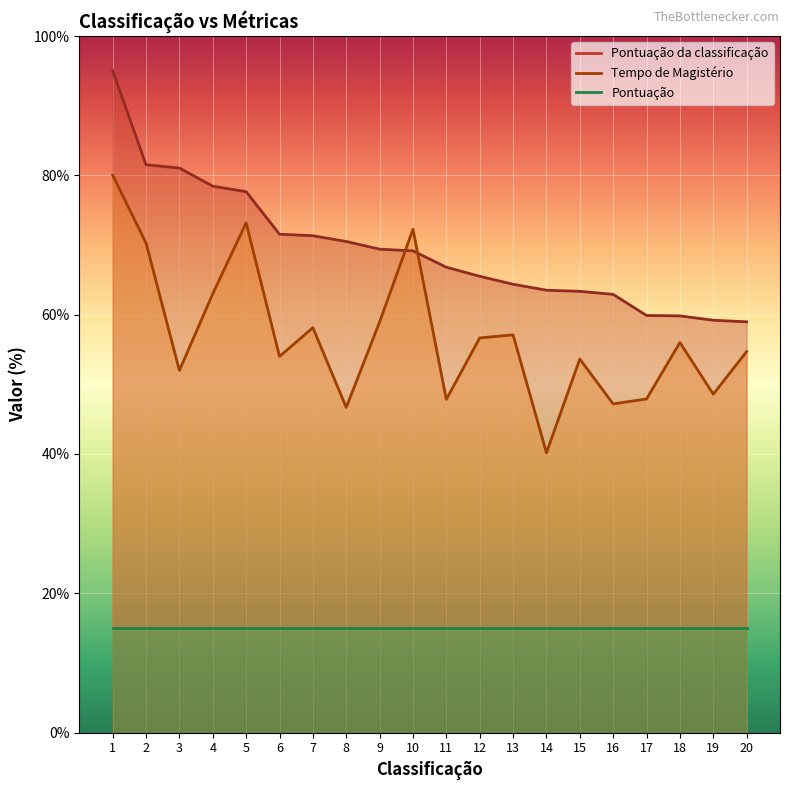

Which series changed the most between 9 and 20?

Pontuação da classificação